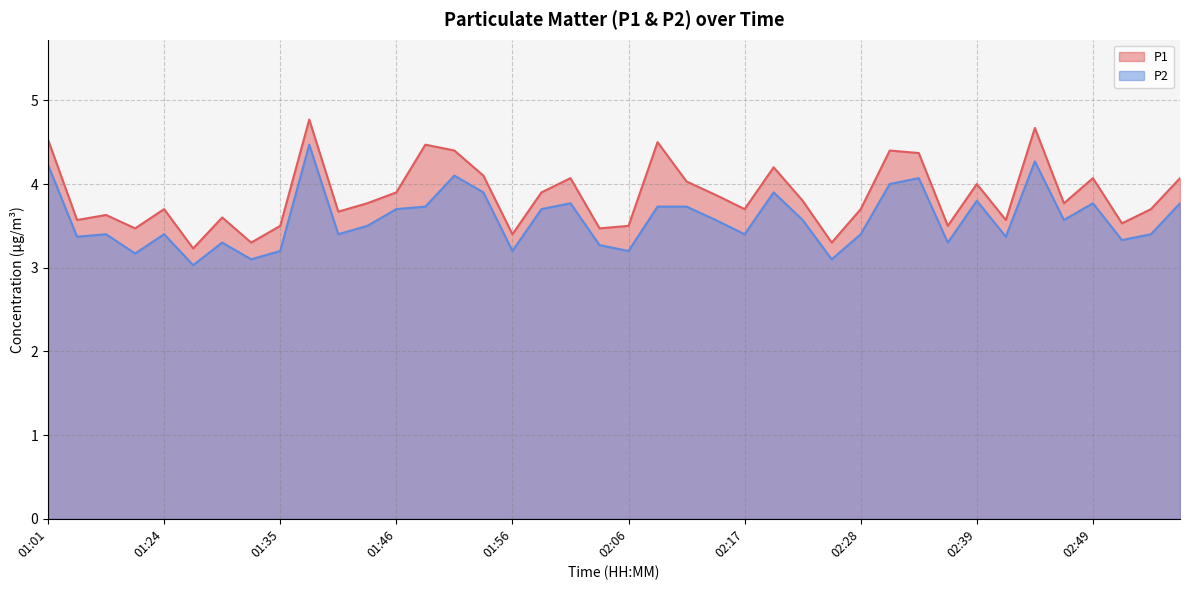

What is the label of the 12th point from the left?

01:43